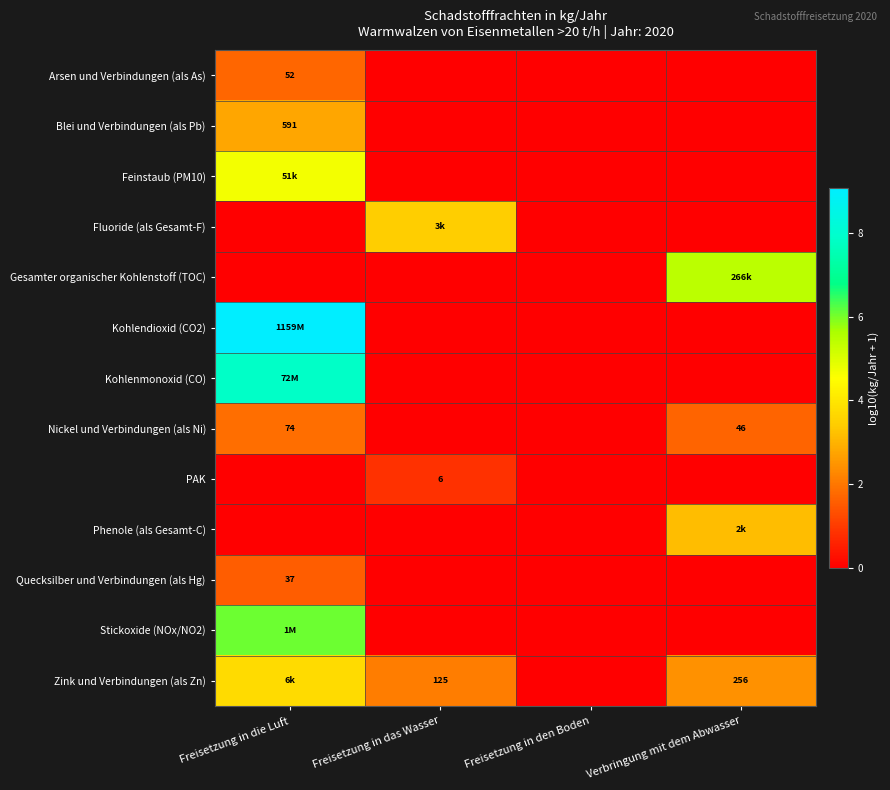

Which has a higher value, Verbringung mit dem Abwasser or Freisetzung in den Boden?

Verbringung mit dem Abwasser